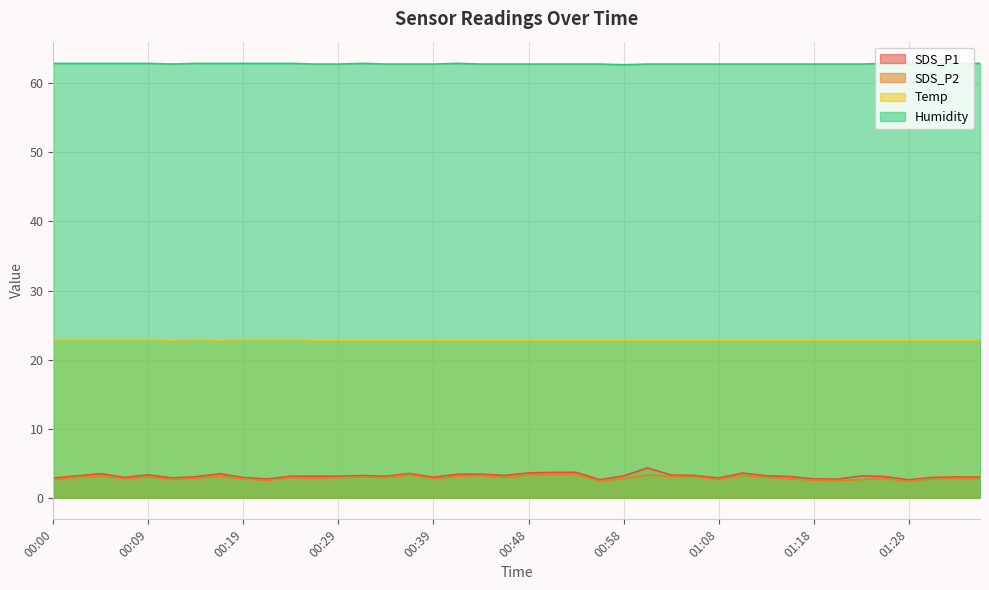

Which series has the largest total across all categories?

Humidity